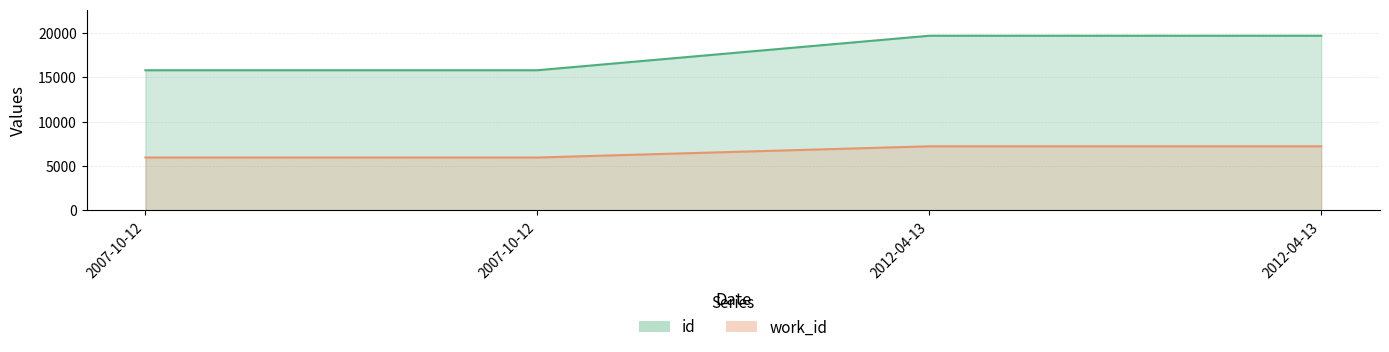

At how many categories does at least one series exceed 6906?

4